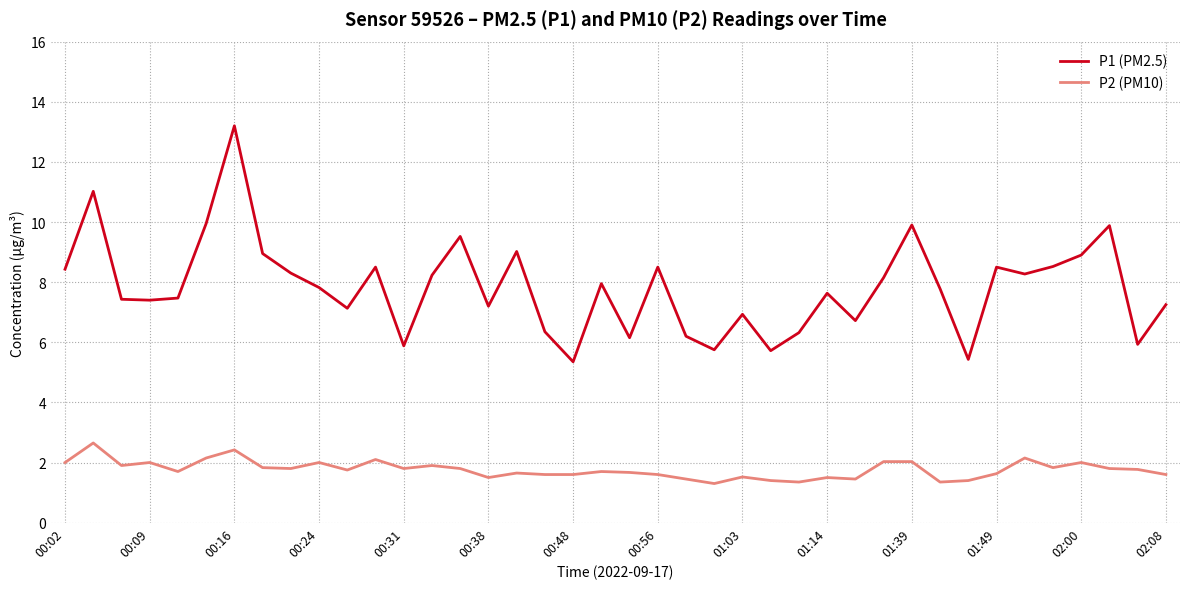

List the series in order of their overall mean, lowest first.

P2 (PM10), P1 (PM2.5)